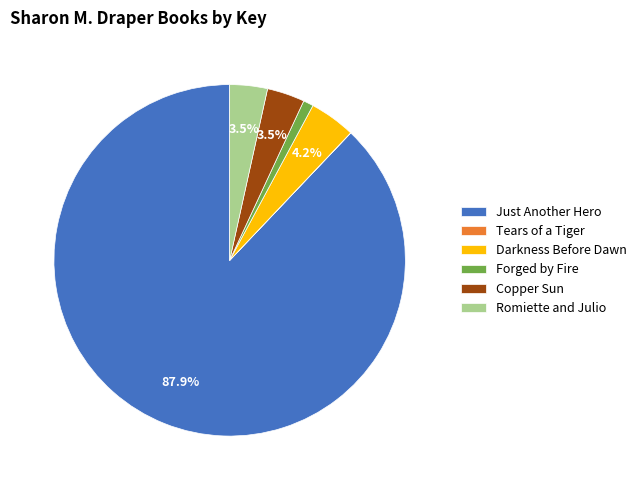

Combined, do Just Another Hero and Copper Sun account for over 50%?

Yes